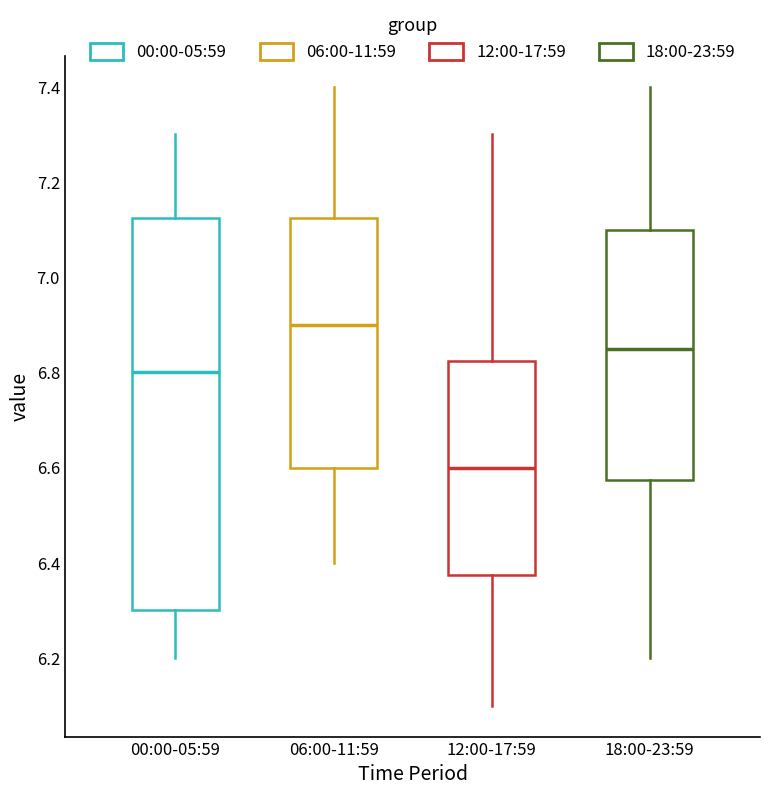

Where is the upper edge of the box for 18:00-23:59 on the y-axis? The values are not printed on the chart, so give them approximately, as read against the axis.

7.10